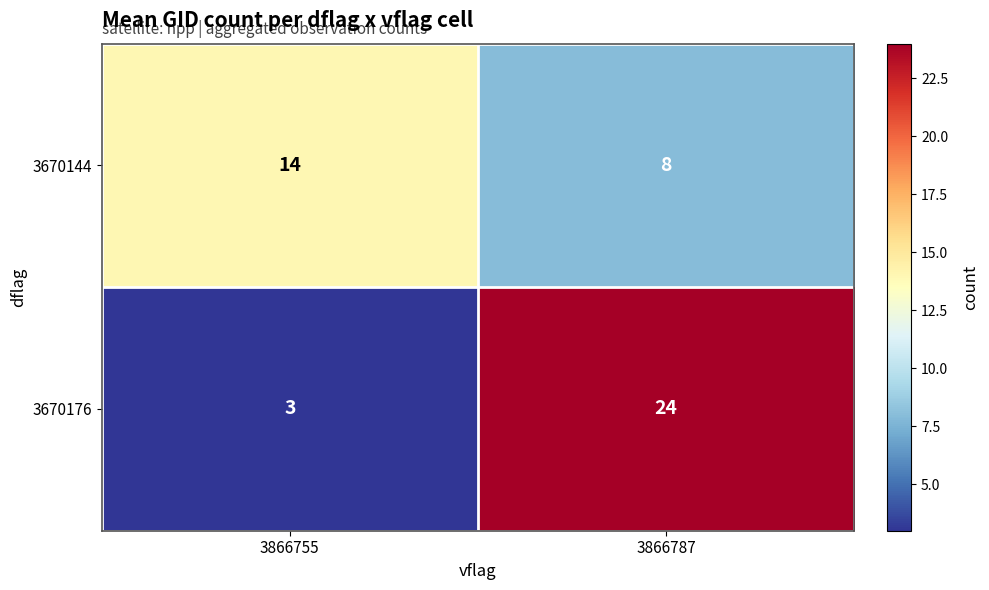

Which category has the lowest value across all series?

3866755